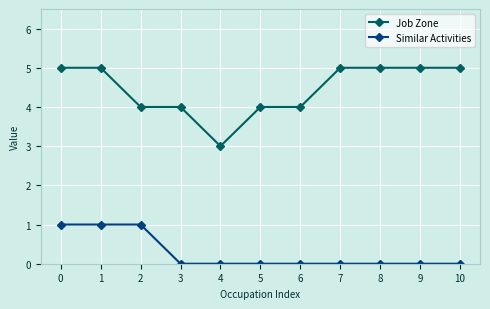

Which series has the widest spread of values?

Job Zone